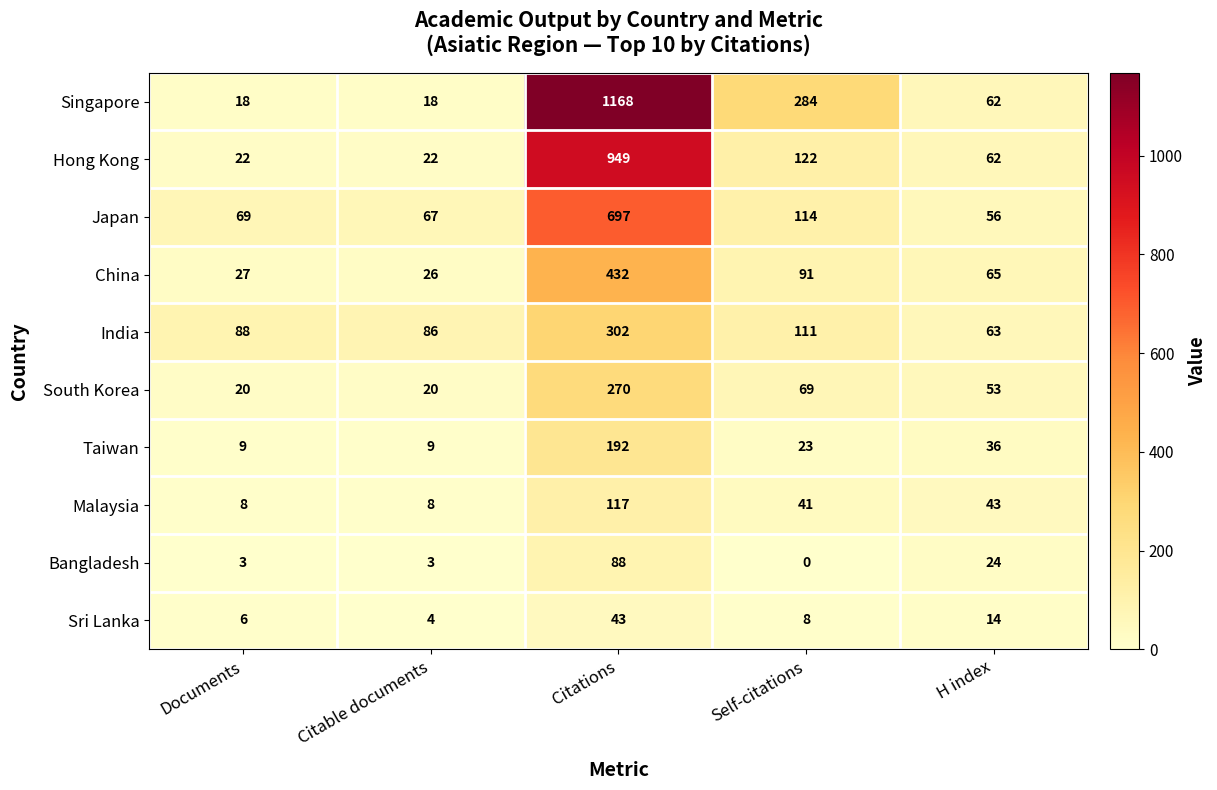

What is the approximate value of Hong Kong at Self-citations?

122